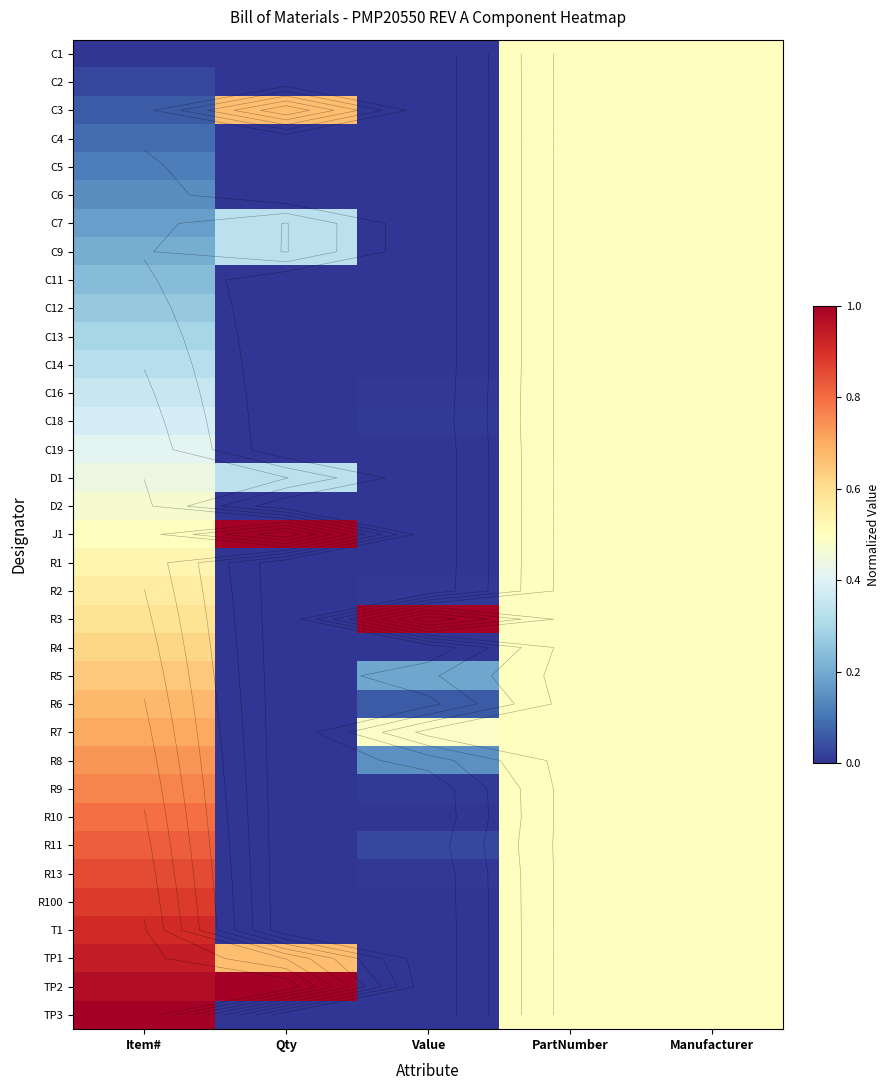

At which label is R5 closest to 0?

Qty